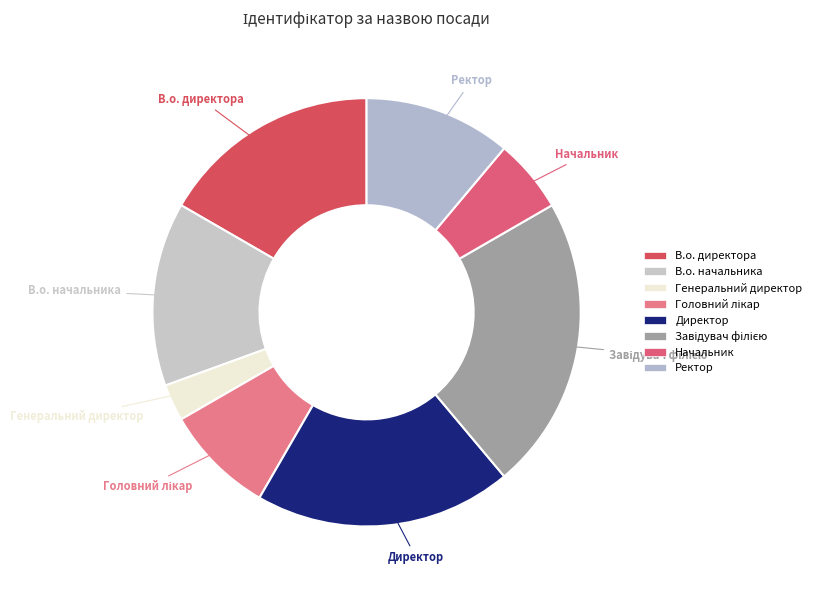

Which slice is the smallest?

Генеральний директор